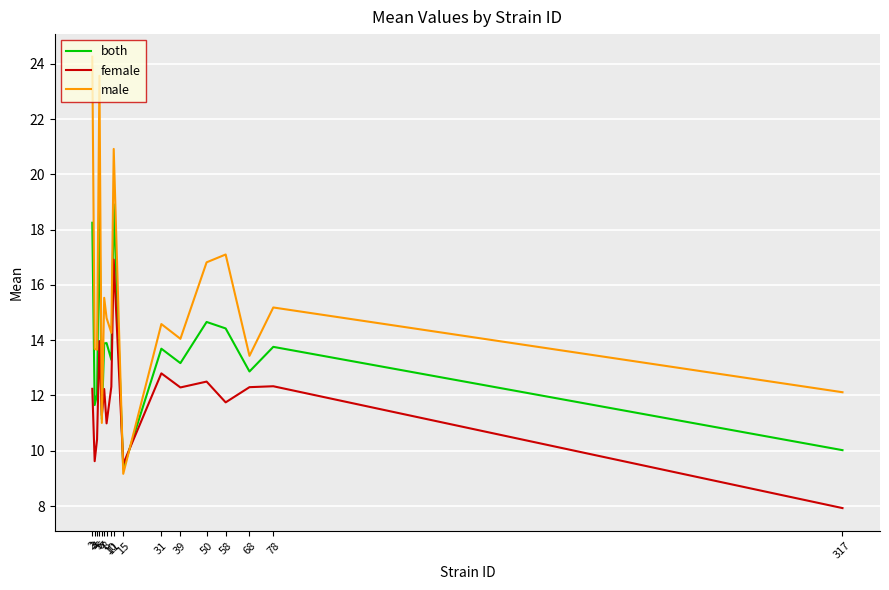

What is the lowest value of the female series?

7.9